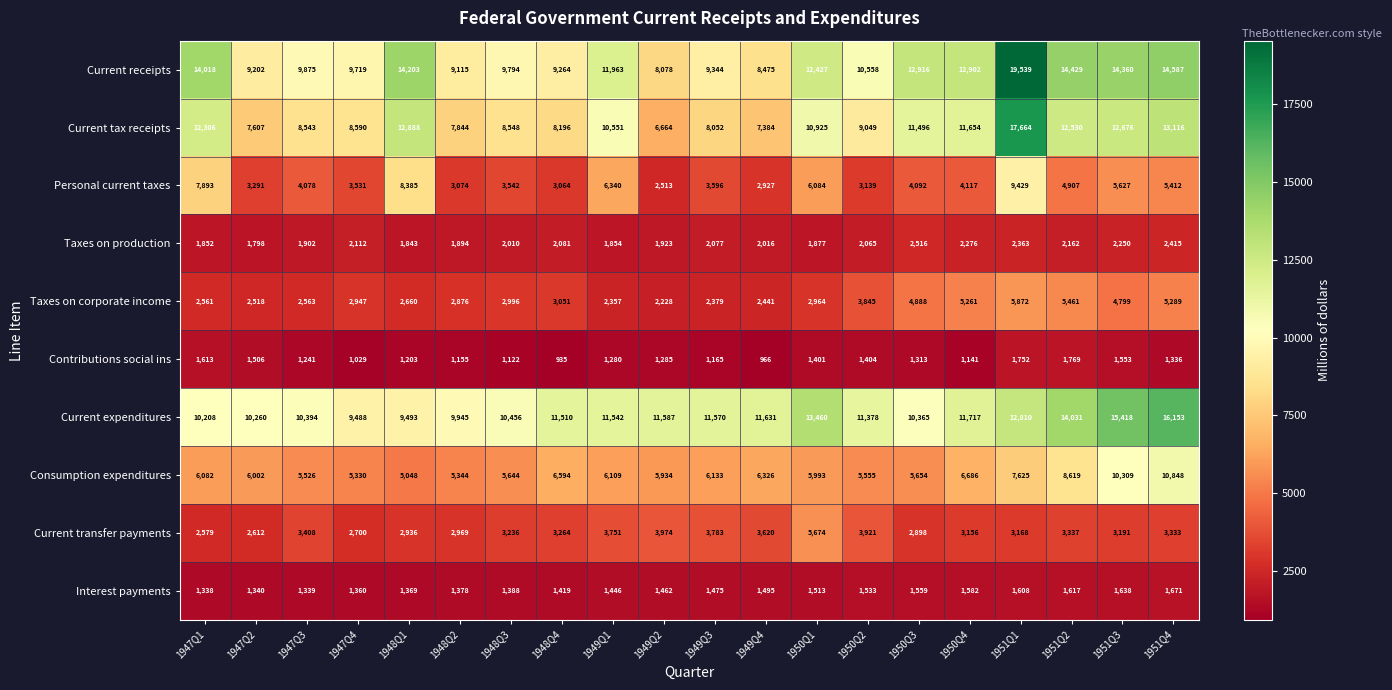

What is the sum of all Contributions social ins values?

26169